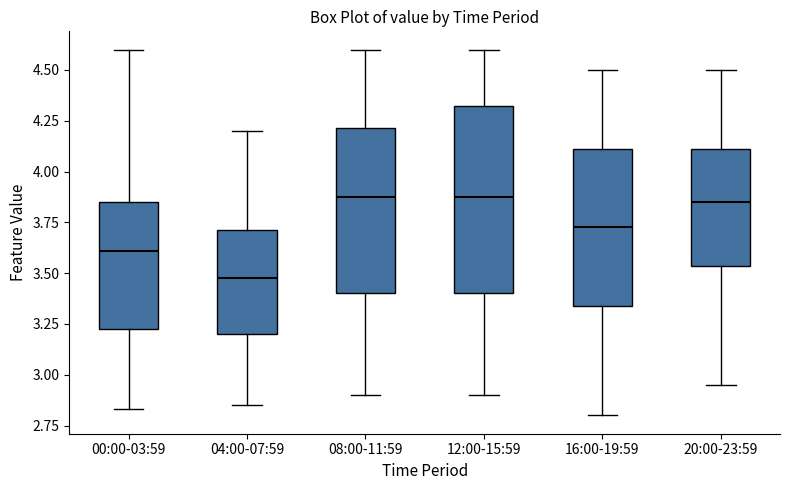

Reading left to right, read every box against the y-axis: the position of its median line, the range the box covers, and the ends of its whiskers. The values are not printed on the chart, so give them approximately, as read against the axis.

00:00-03:59: median 3.60, box 3.25 to 3.85, whiskers 2.85 to 4.60
04:00-07:59: median 3.50, box 3.20 to 3.70, whiskers 2.85 to 4.20
08:00-11:59: median 3.90, box 3.40 to 4.20, whiskers 2.90 to 4.60
12:00-15:59: median 3.90, box 3.40 to 4.35, whiskers 2.90 to 4.60
16:00-19:59: median 3.75, box 3.35 to 4.10, whiskers 2.80 to 4.50
20:00-23:59: median 3.85, box 3.55 to 4.10, whiskers 2.95 to 4.50